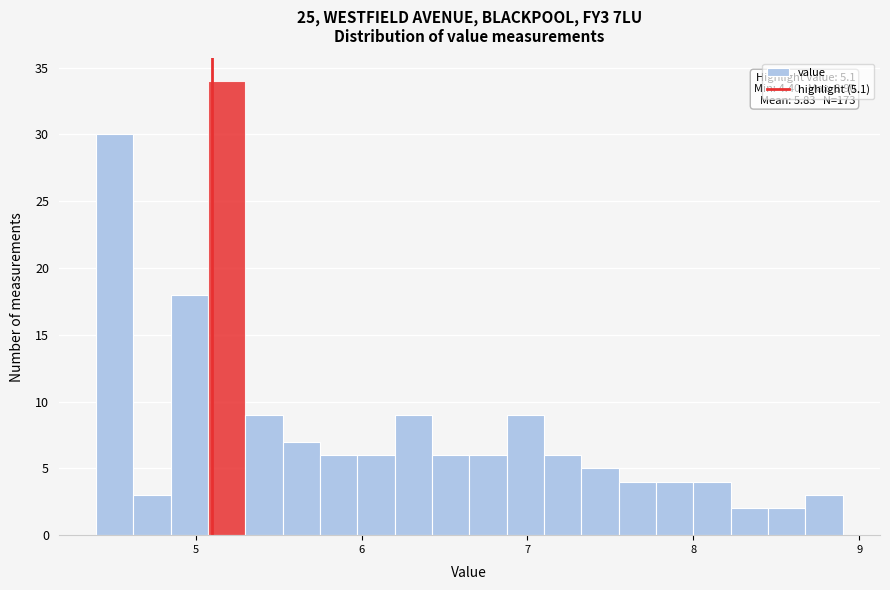

Around what value on the x-axis is the tallest bar? Give the approximate position of its centre, as read against the axis.

5.2